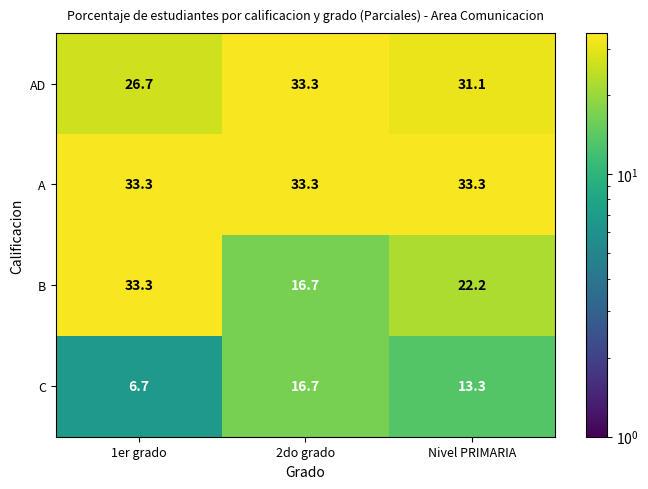

At which label does AD first exceed 31?

2do grado